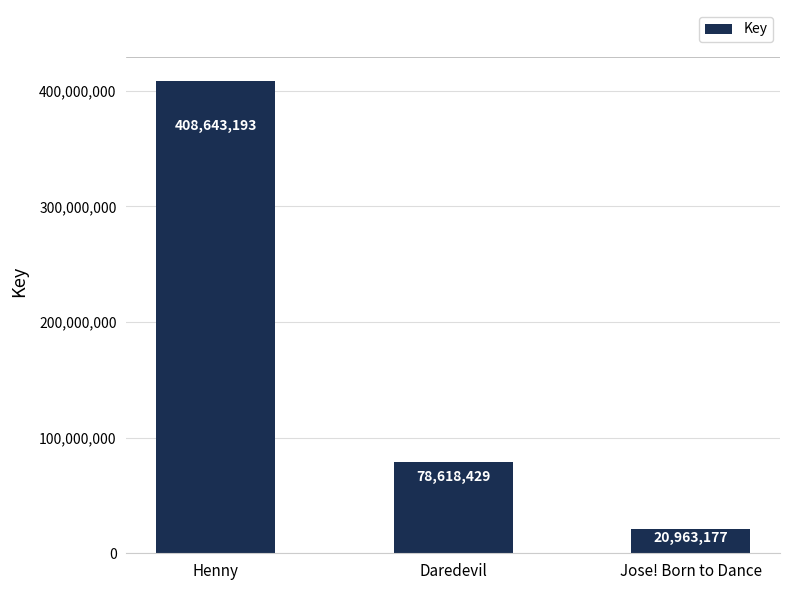

What is the maximum value shown in the chart?

408643193